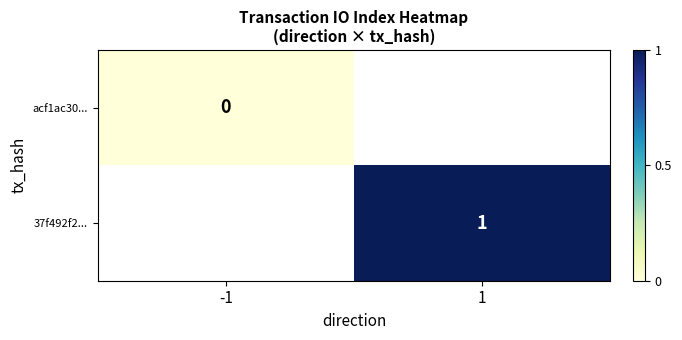

The 37f492f2... series shows 0 at 1. True or false?

False